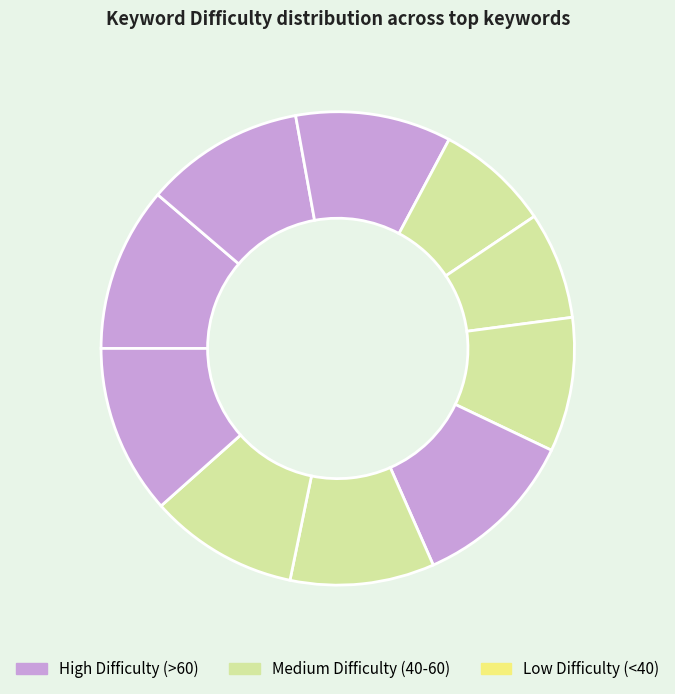

How many slices are in this pie chart?

10